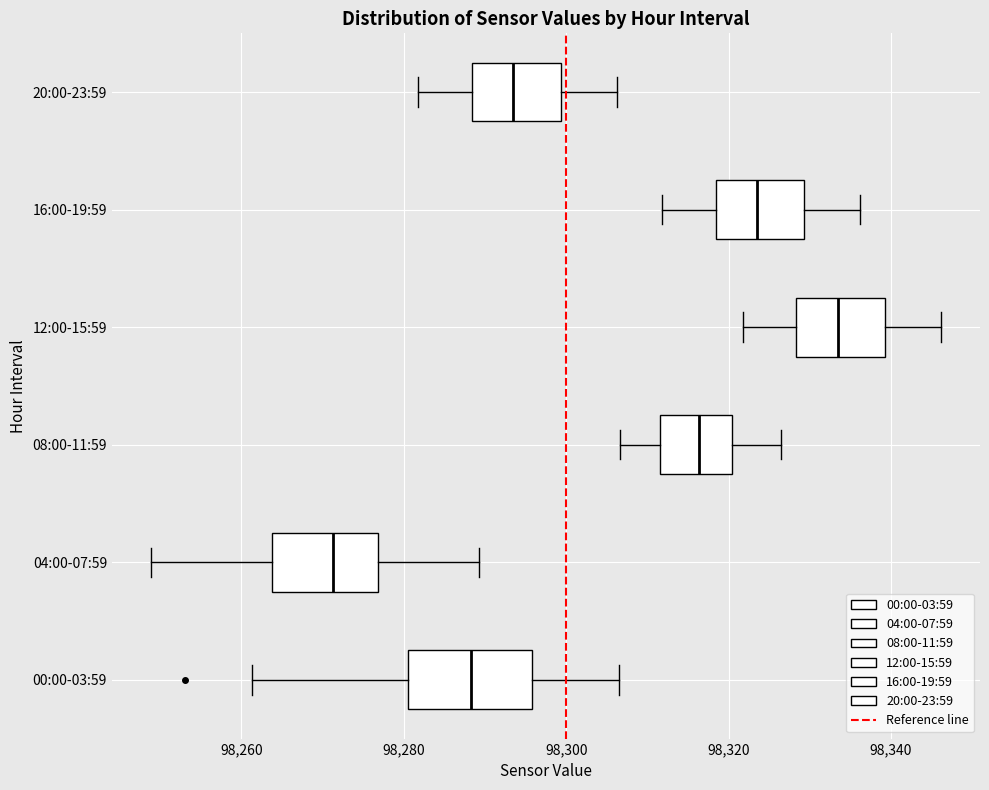

Which box's median line is the furthest to the right?

12:00-15:59